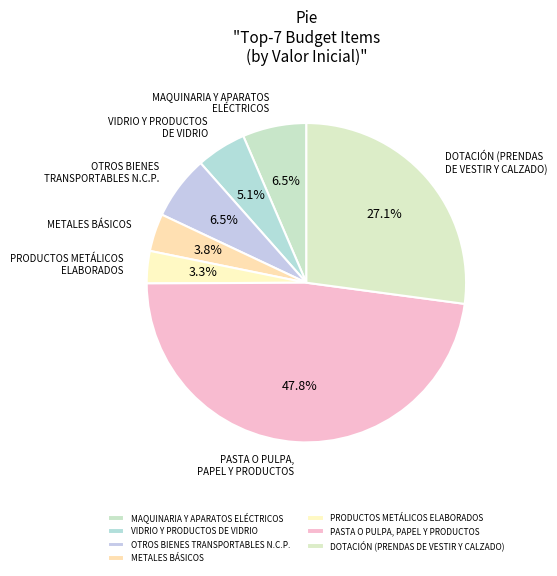

True or false: METALES BÁSICOS accounts for 4% of the total.

True